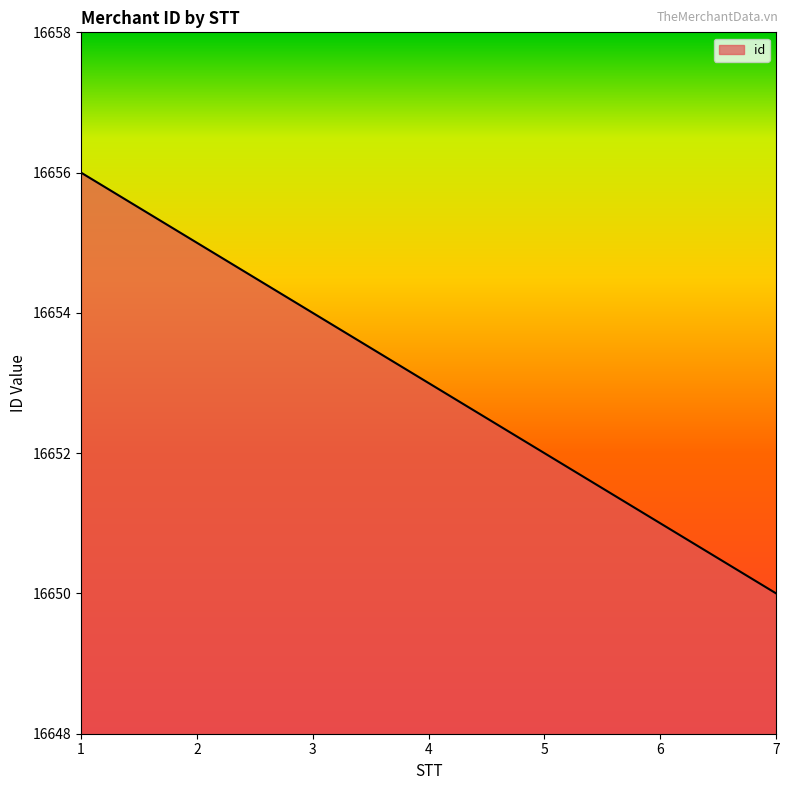

True or false: there are more than 0 points higher than both neighbors.

False